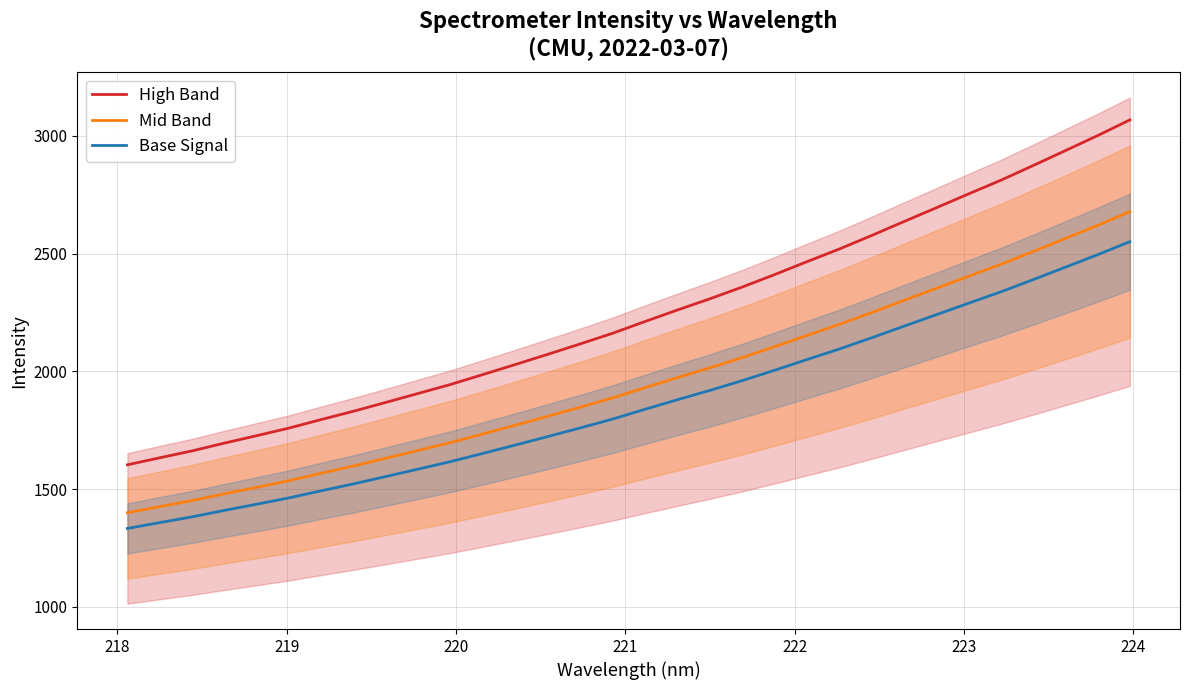

What is the minimum value for Base Signal?

1332.5